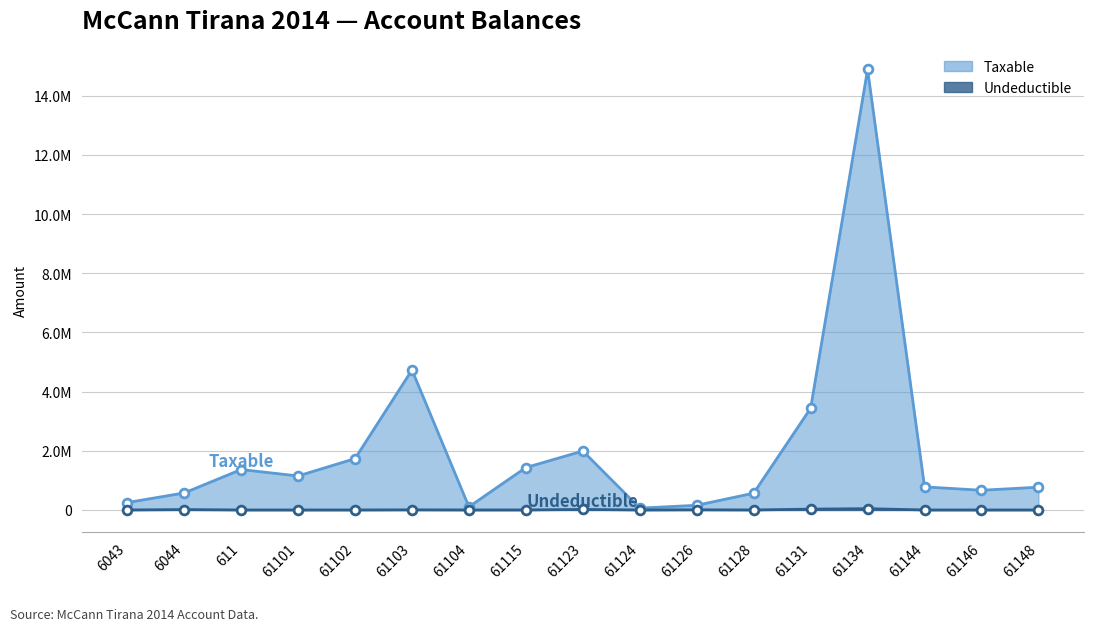

What are all the series names shown in the legend?

Taxable, Undeductible